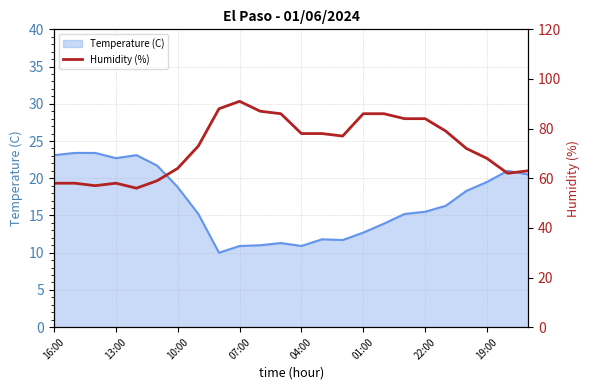

How many points are higher than both their immediate neighbors (excluding endpoints)?

2